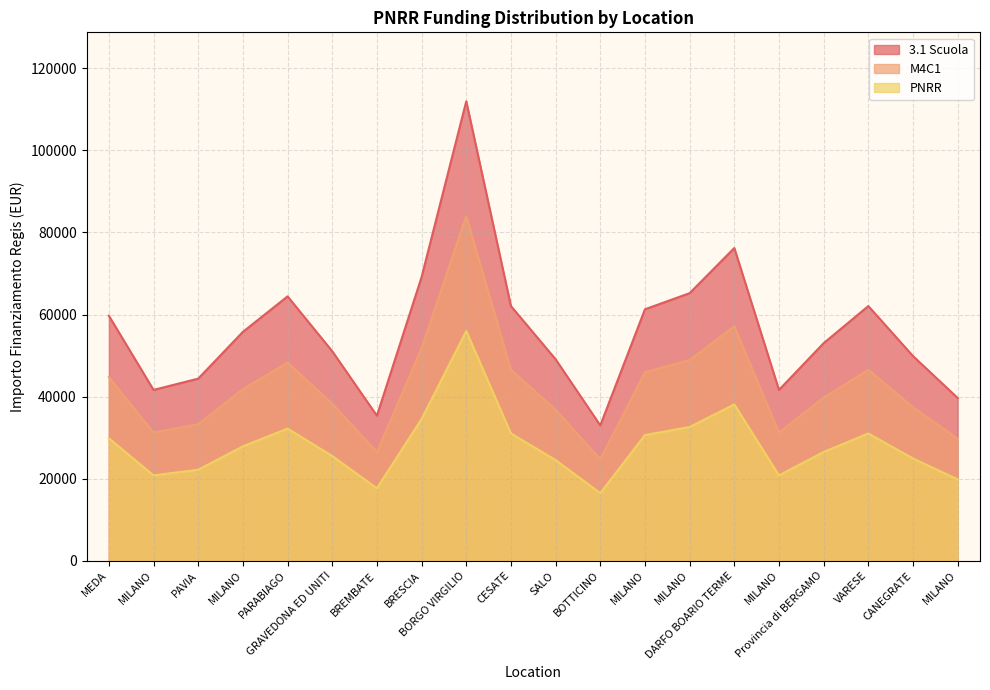

What is the average value of the PNRR series?

28164.0